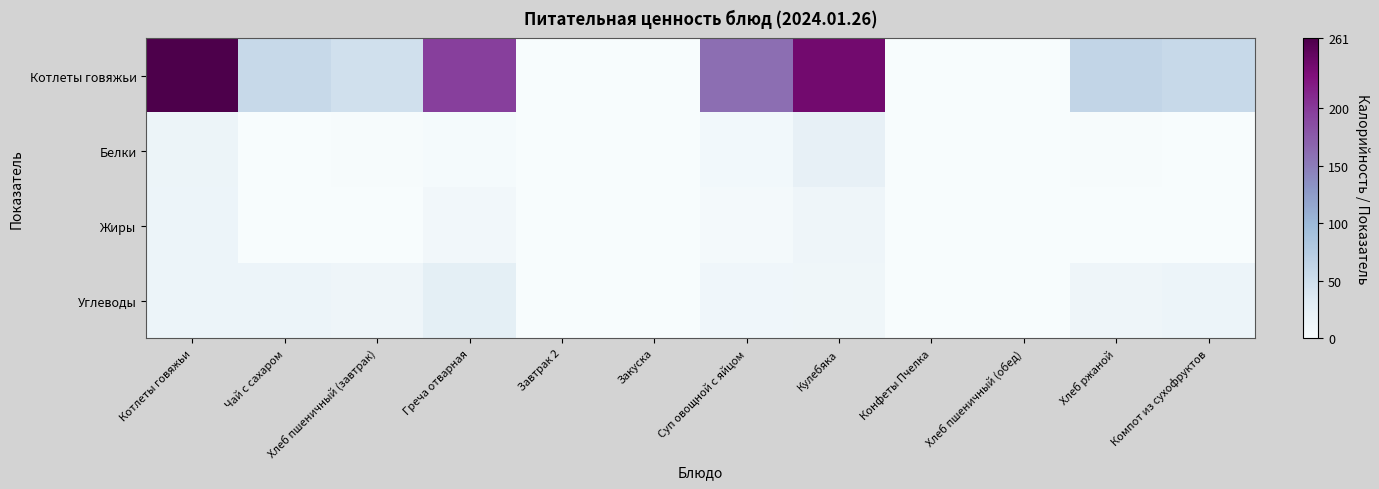

Rank the series by their maximum value, from lowest to highest.

Жиры, Белки, Углеводы, Котлеты говяжьи